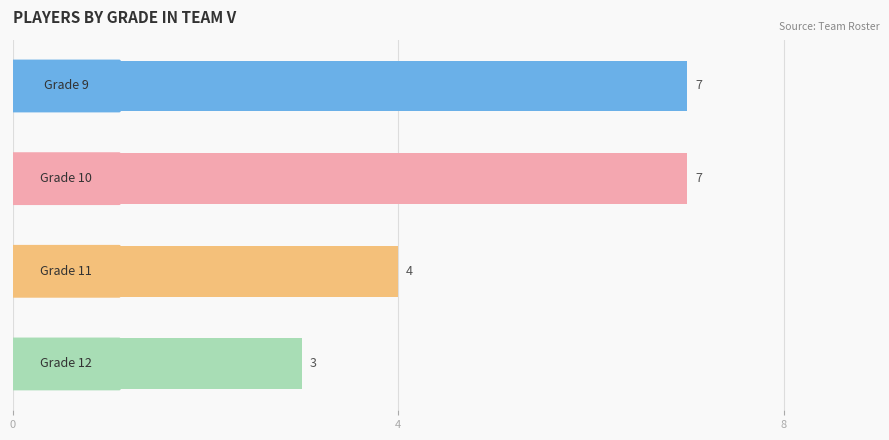

What is the minimum value shown in the chart?

3